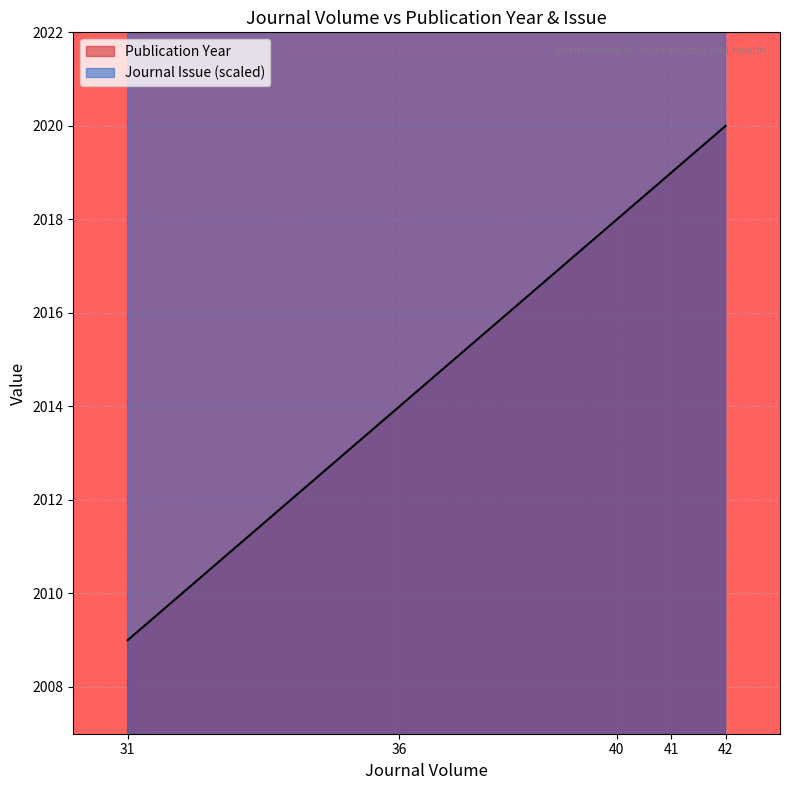

Which category has the lowest value across all series?

31